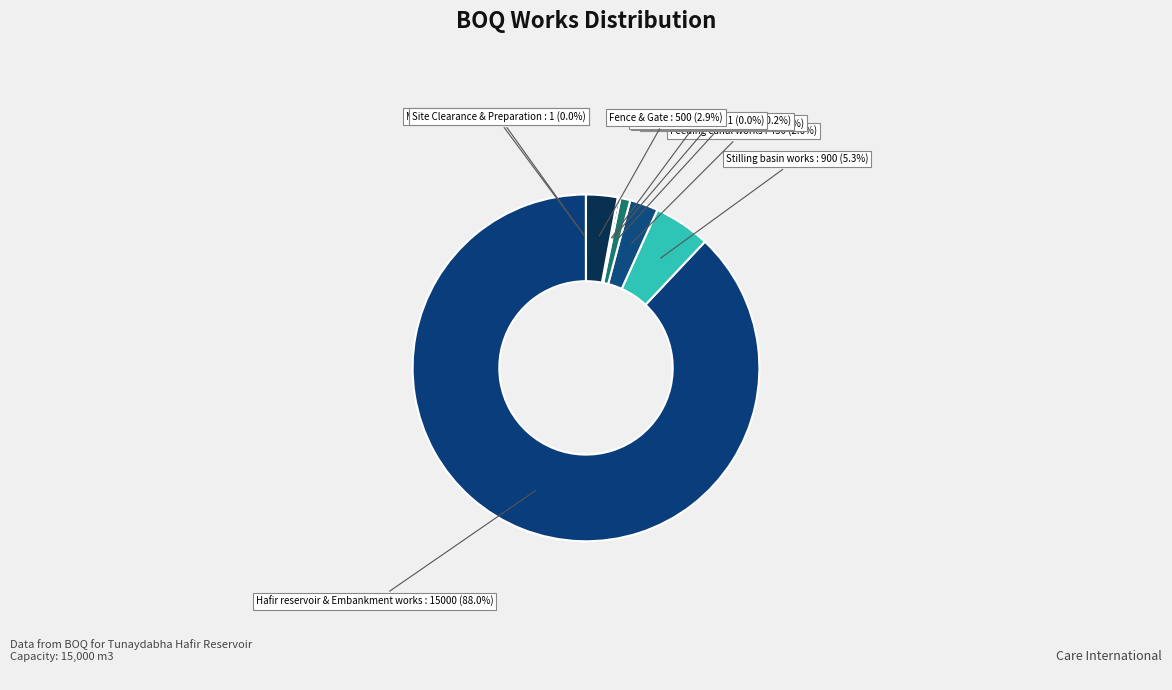

What percentage is NOT represented by Inlet and Outlet System?

99.1%